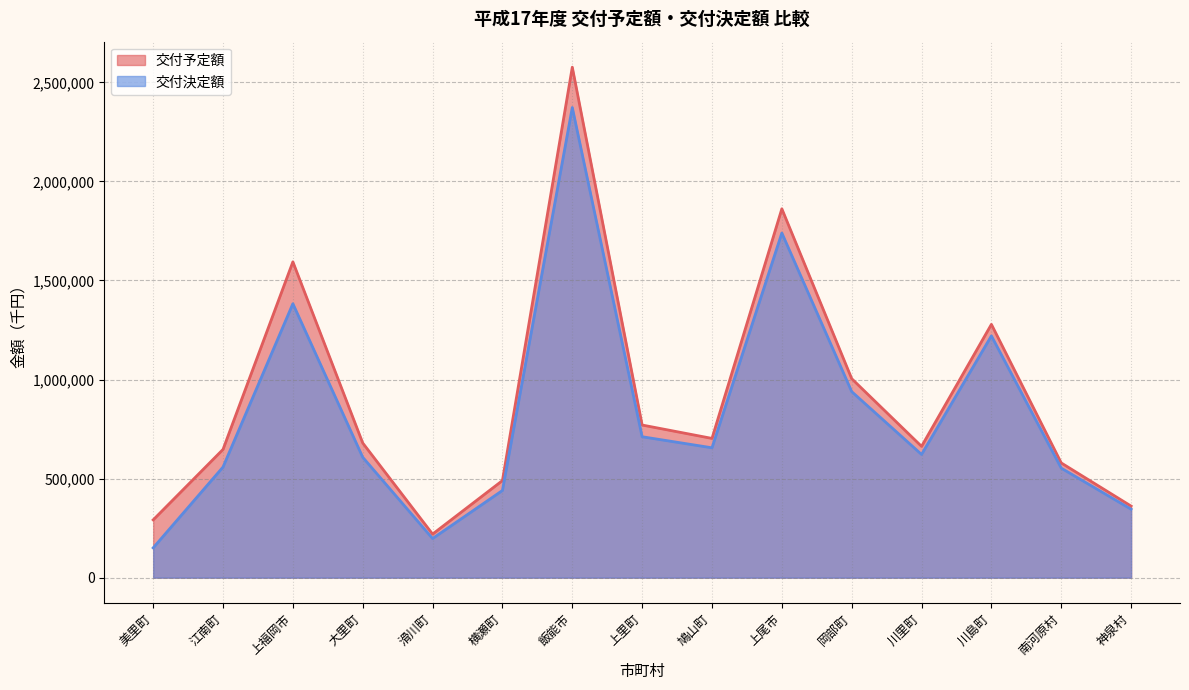

Count the number of categories in the chart.

15